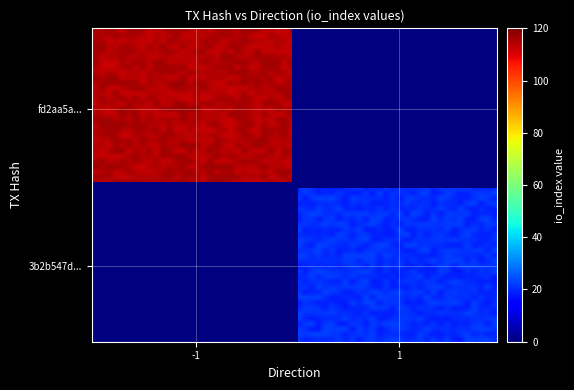

What is the highest value of the fd2aa5a54ebc1076c81980043ba8cea959c71b1 series?

112